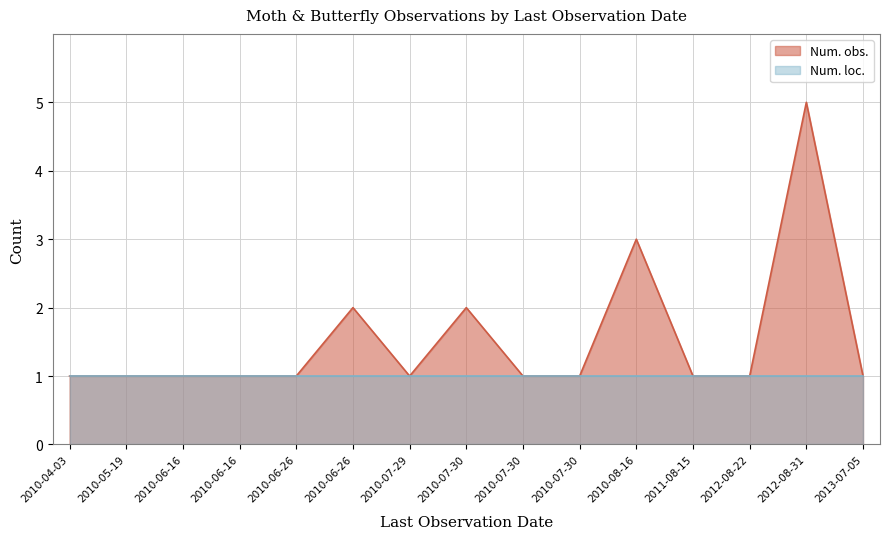

Is it true that the value at 2012-08-22 is 1?

True